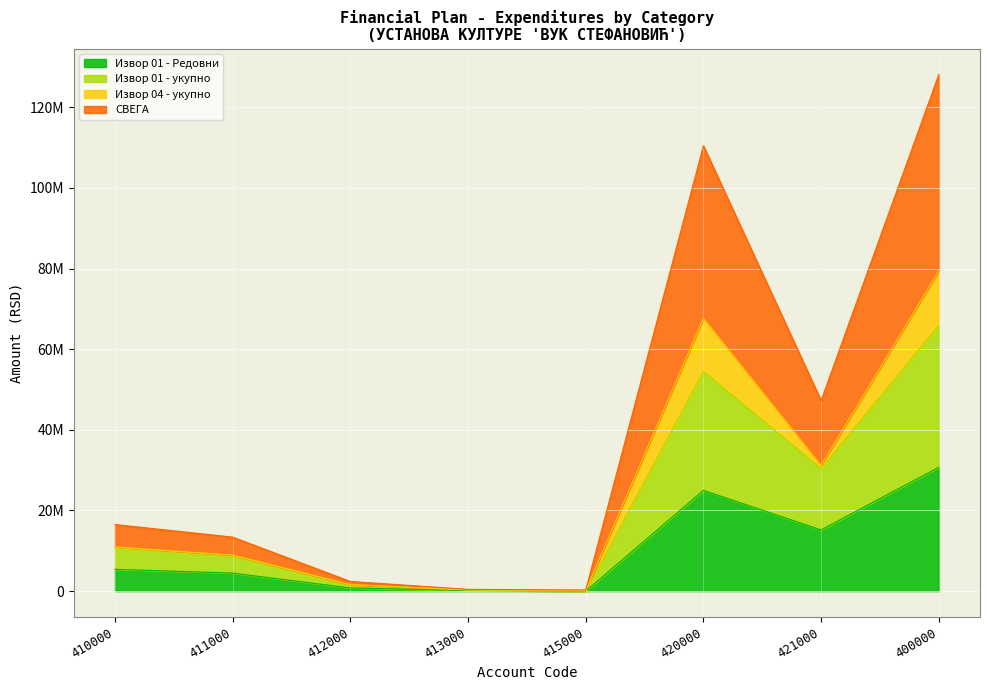

At which label is СВЕГА closest to 64188000?

421000